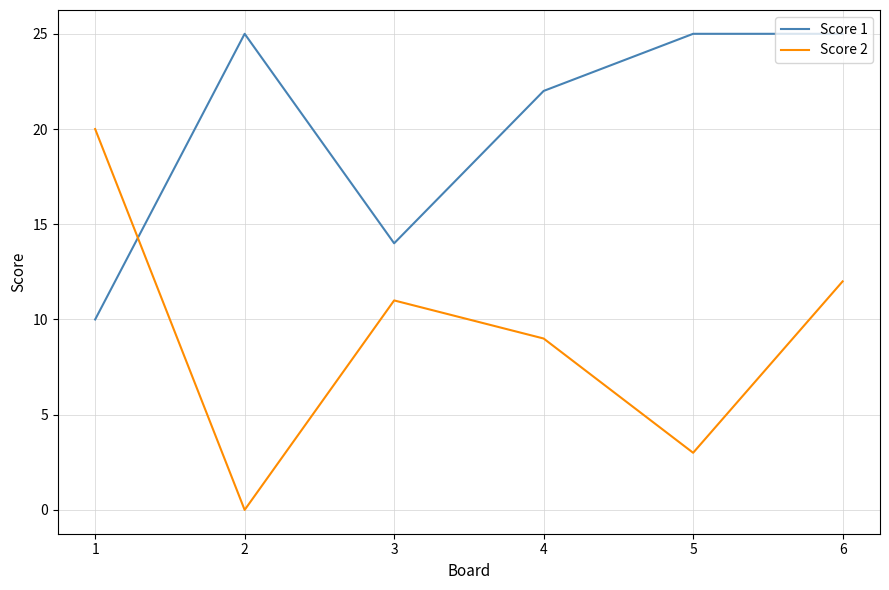

Where is the first local maximum for Score 2?

3